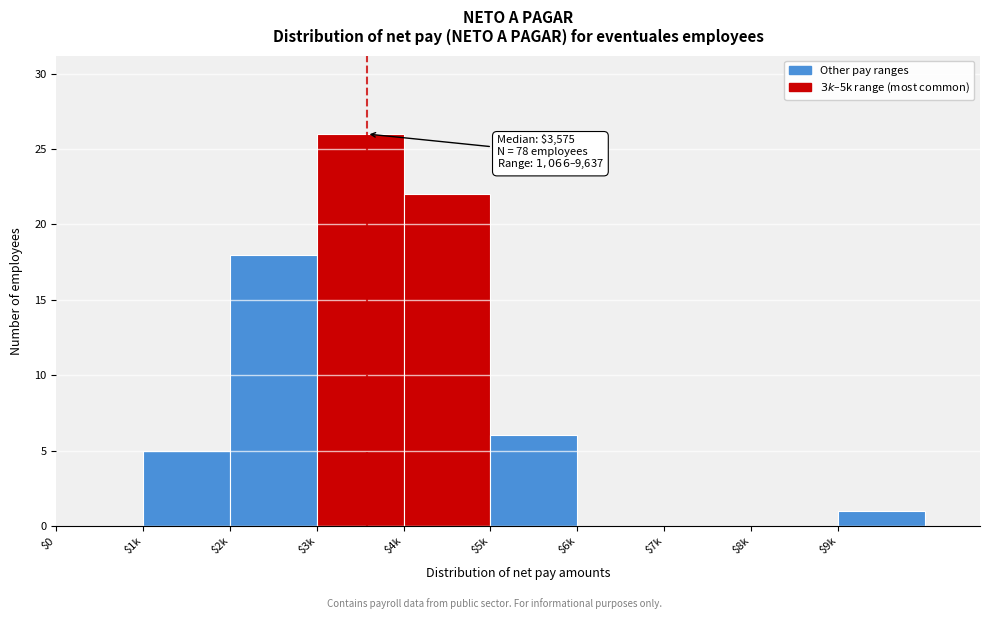

Where is the data nearest to the value 13?

$2k